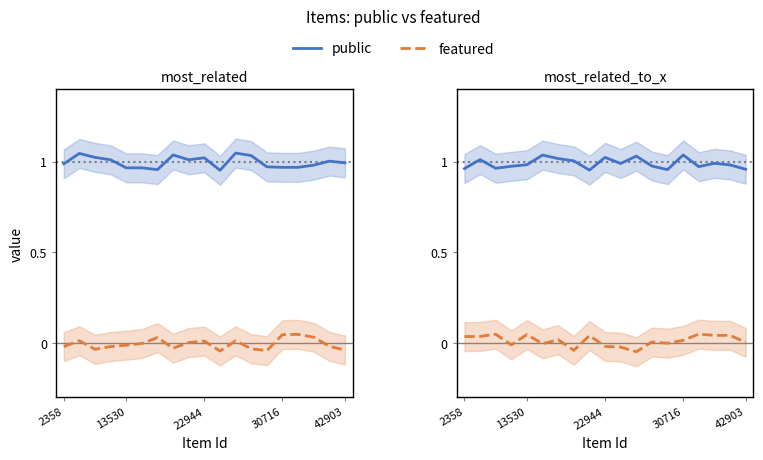

Rank the series by their maximum value, from highest to lowest.

public, featured